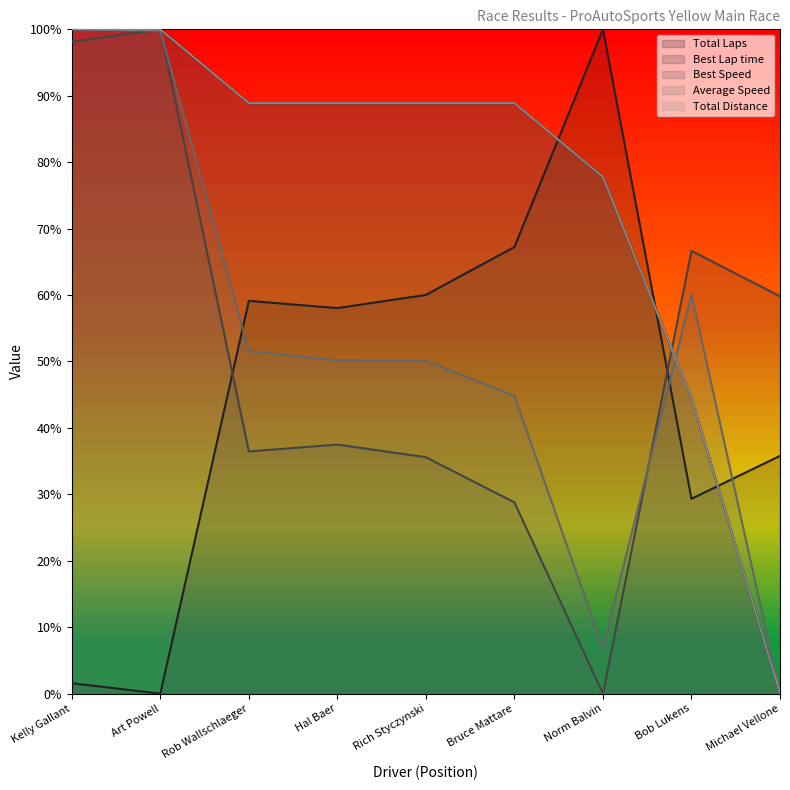

How many interior local peaks does the Best Speed series have?

3